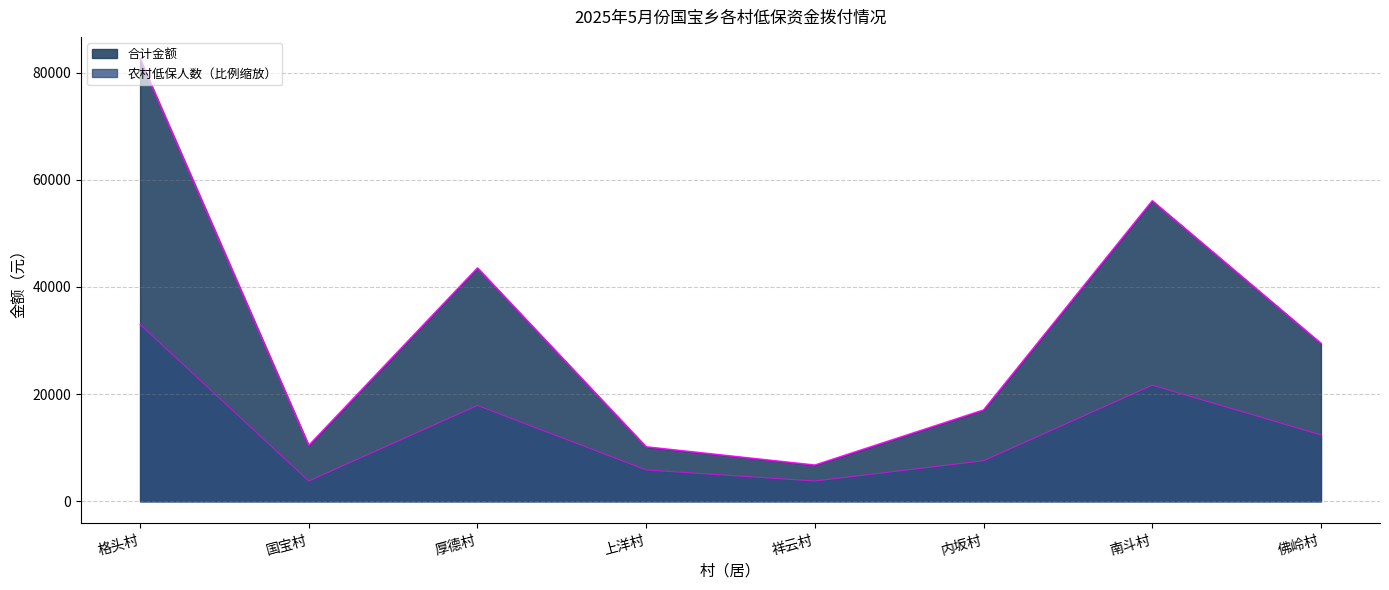

Which series has the largest total across all categories?

合计金额